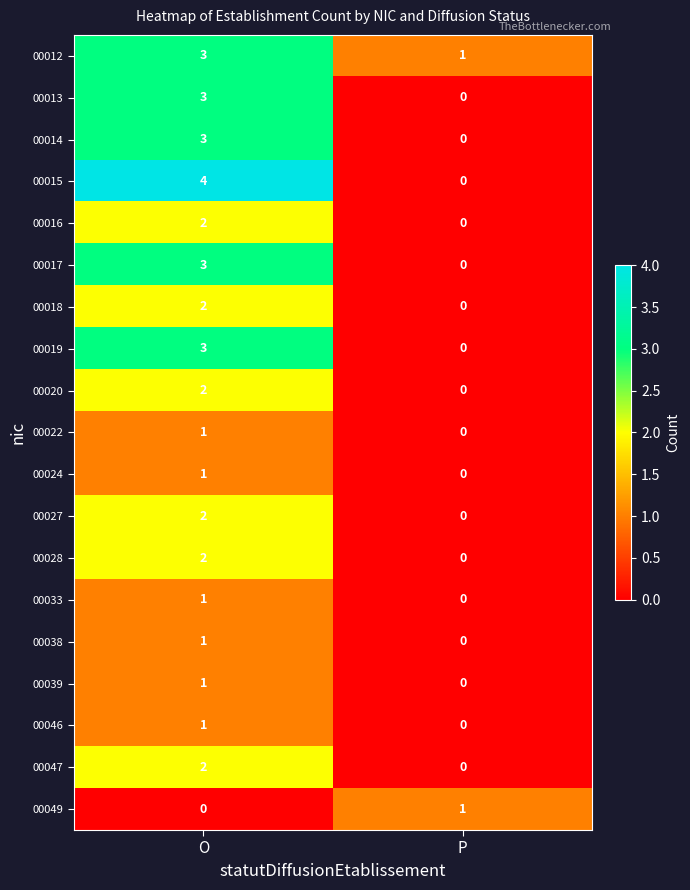

Rank the categories by 00018 value from highest to lowest.

O, P